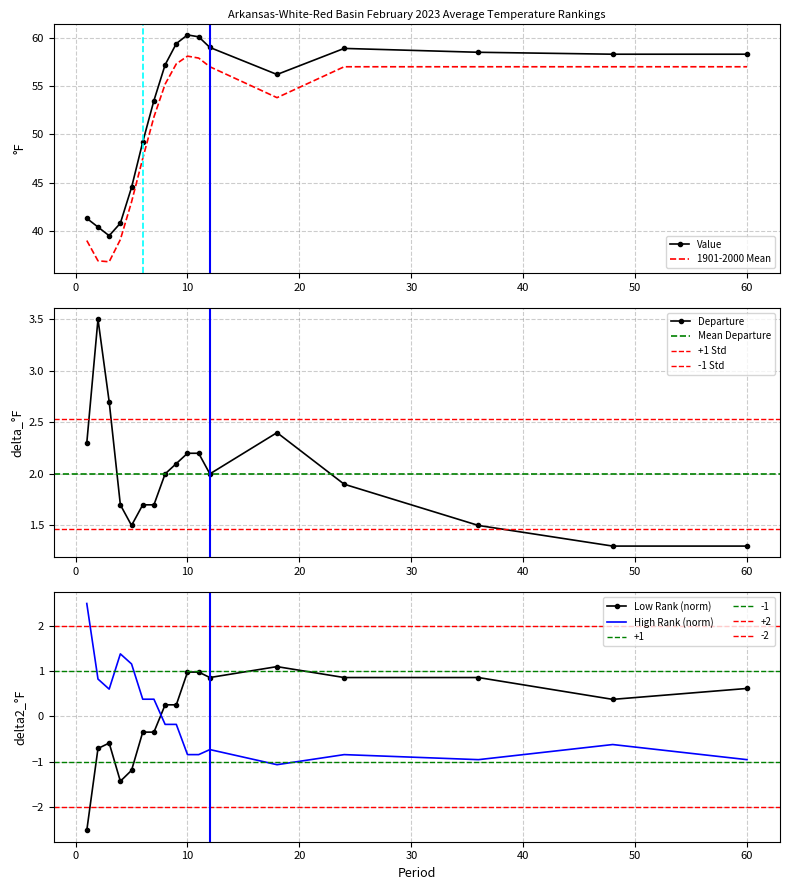

Rank the series at 7 from lowest to highest value.

Low Rank, High Rank, Departure, 1901-2000 Mean, Value